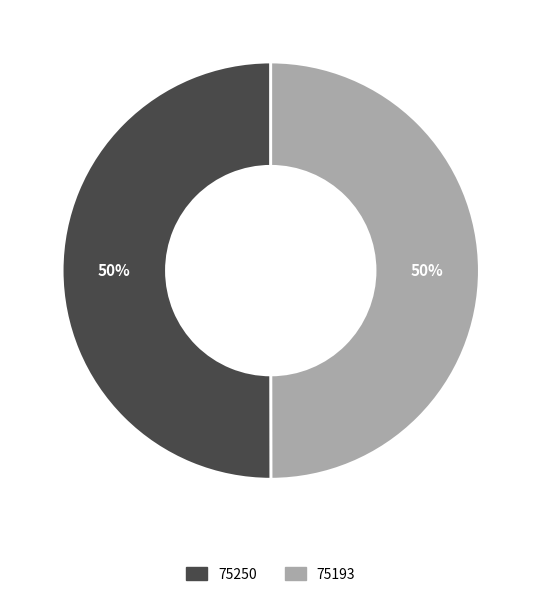

To the nearest percent, what is the average slice percentage?

50%